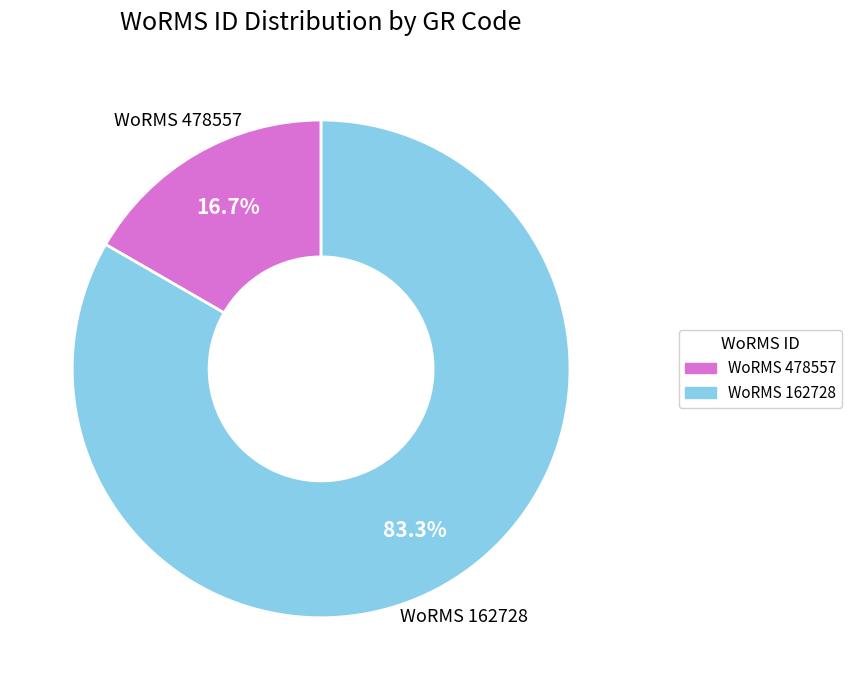

Is there any slice that represents more than half of the pie?

Yes